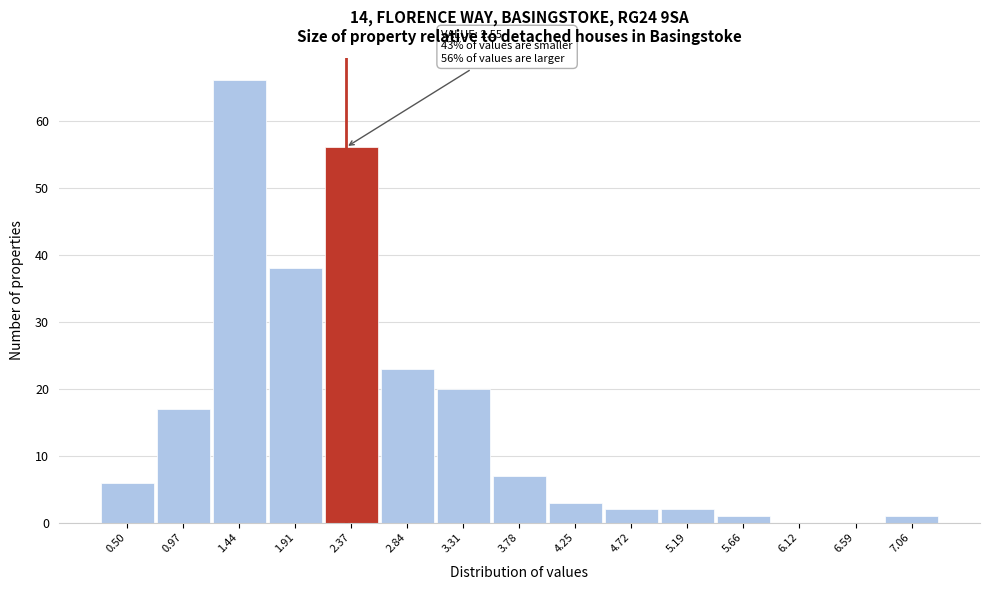

Reading left to right, what are all the values shown in this chart?

0.50=6	0.97=17	1.44=66	1.91=38	2.37=56	2.84=23	3.31=20	3.78=7	4.25=3	4.72=2	5.19=2	5.66=1	6.12=0	6.59=0	7.06=1